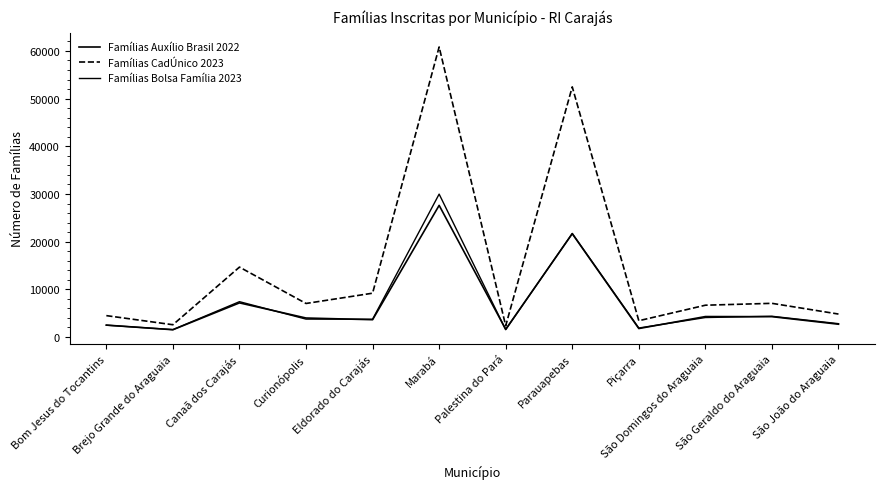

Reading left to right, transcribe all the data shown in this chart.

Famílias Auxílio Brasil 2022: Bom Jesus do Tocantins=2499	Brejo Grande do Araguaia=1530	Canaã dos Carajás=7161	Curionópolis=3989	Eldorado do Carajás=3632	Marabá=27610	Palestina do Pará=1623	Parauapebas=21666	Piçarra=1779	São Domingos do Araguaia=4292	São Geraldo do Araguaia=4272	São João do Araguaia=2687
Famílias CadÚnico 2023: Bom Jesus do Tocantins=4488	Brejo Grande do Araguaia=2577	Canaã dos Carajás=14666	Curionópolis=7037	Eldorado do Carajás=9193	Marabá=60828	Palestina do Pará=2362	Parauapebas=52463	Piçarra=3419	São Domingos do Araguaia=6673	São Geraldo do Araguaia=7067	São João do Araguaia=4816
Famílias Bolsa Família 2023: Bom Jesus do Tocantins=2484	Brejo Grande do Araguaia=1554	Canaã dos Carajás=7414	Curionópolis=3758	Eldorado do Carajás=3731	Marabá=29975	Palestina do Pará=1536	Parauapebas=21729	Piçarra=1889	São Domingos do Araguaia=4087	São Geraldo do Araguaia=4354	São João do Araguaia=2801